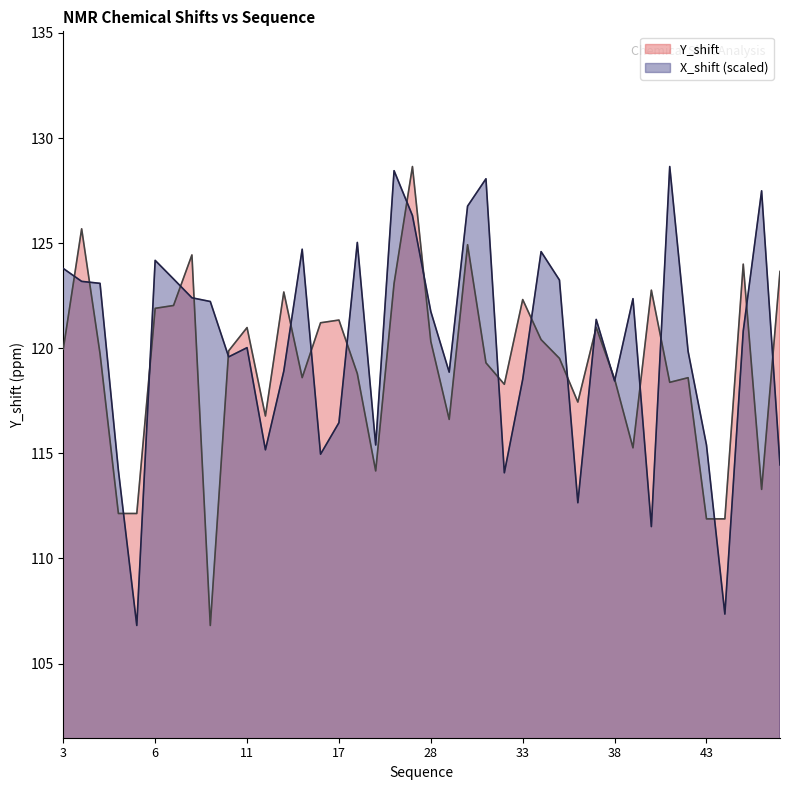

At 17, list the series in order from largest to smallest.

Y_shift, X_shift (scaled)